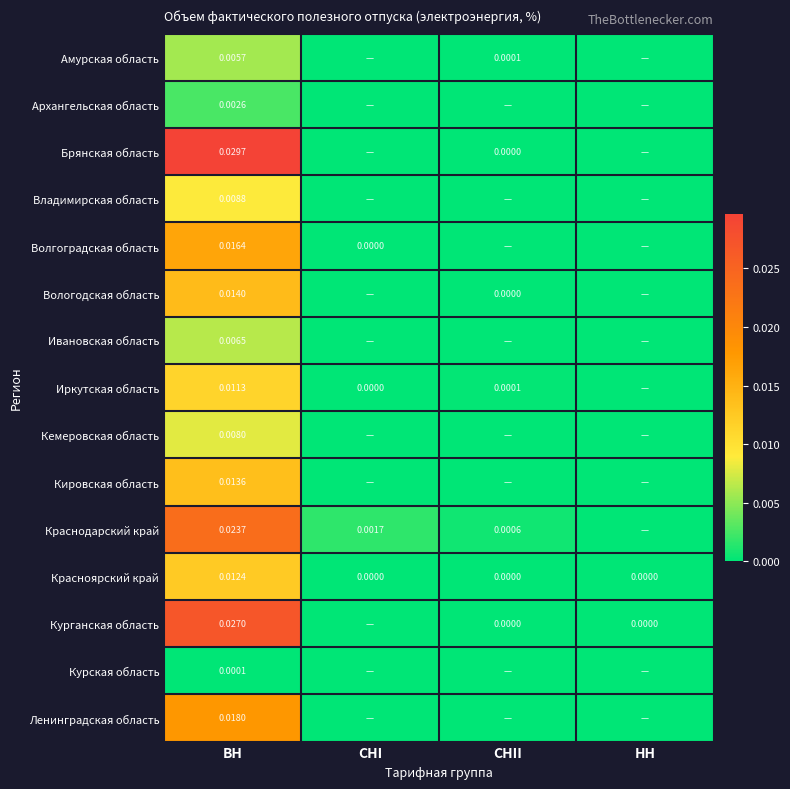

At which label does Ленинградская область reach its minimum?

СНI